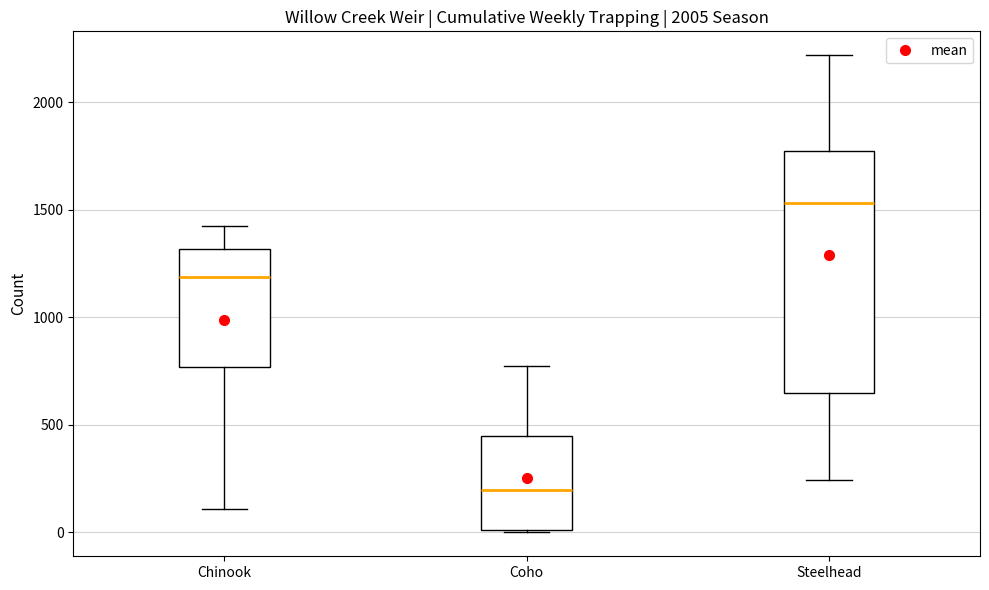

Which box is the tallest, from its lower edge to its upper edge?

Steelhead